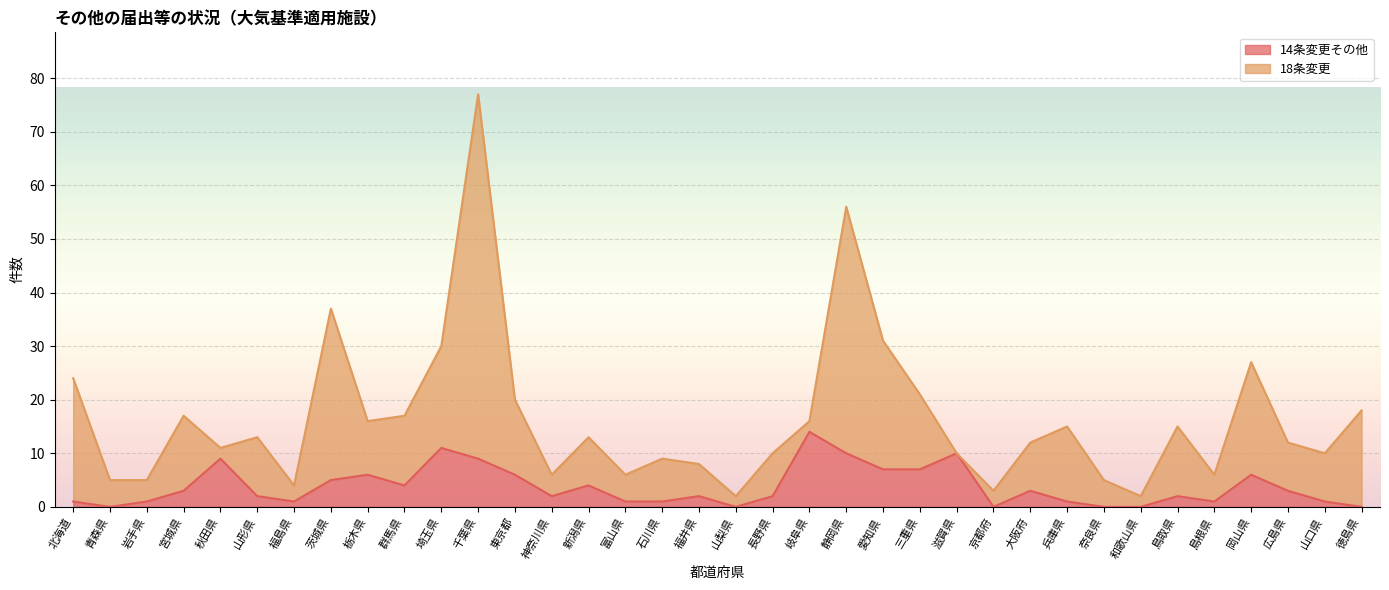

Reading right to left, what are all the values shown in this chart?

0	1	3	6	1	2	0	0	1	3	0	10	7	7	10	14	2	0	2	1	1	4	2	6	9	11	4	6	5	1	2	9	3	1	0	1